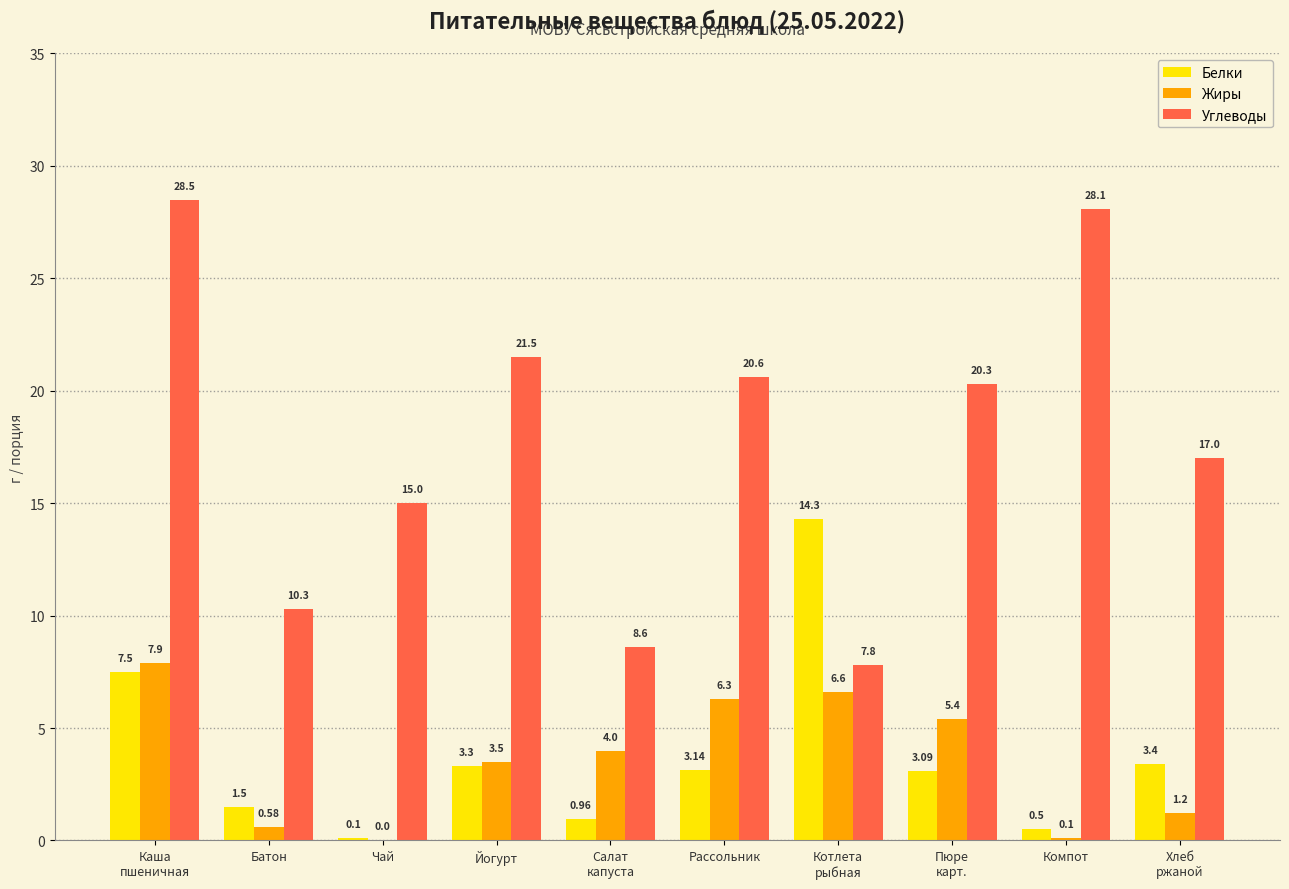

Are the bars horizontal?

No